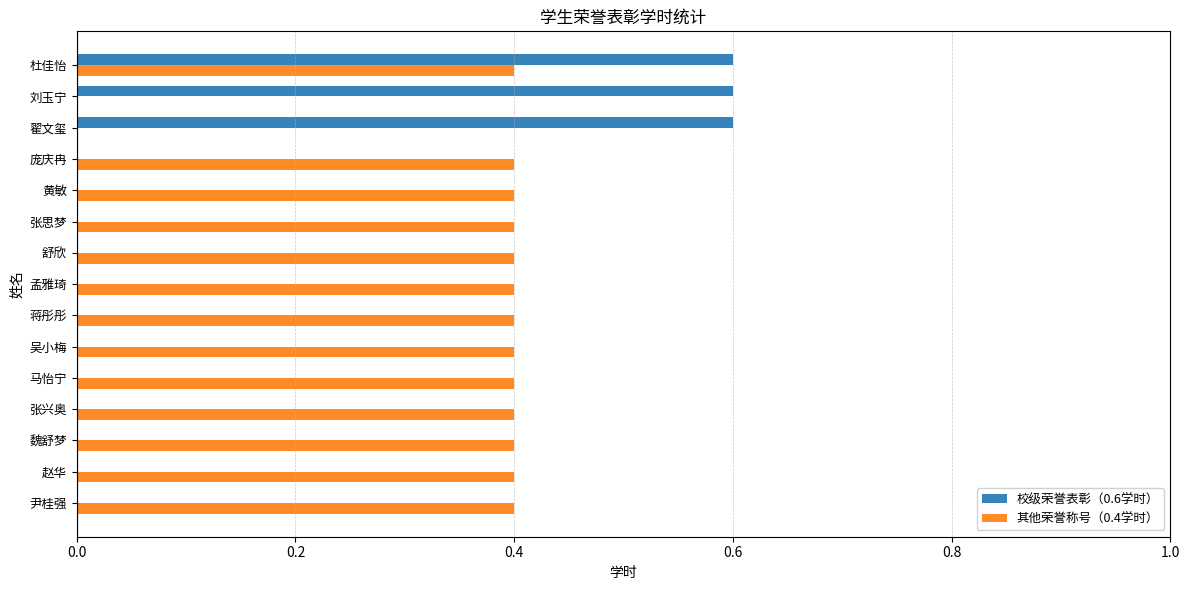

What is the total value across all series at 黄敏?

0.4